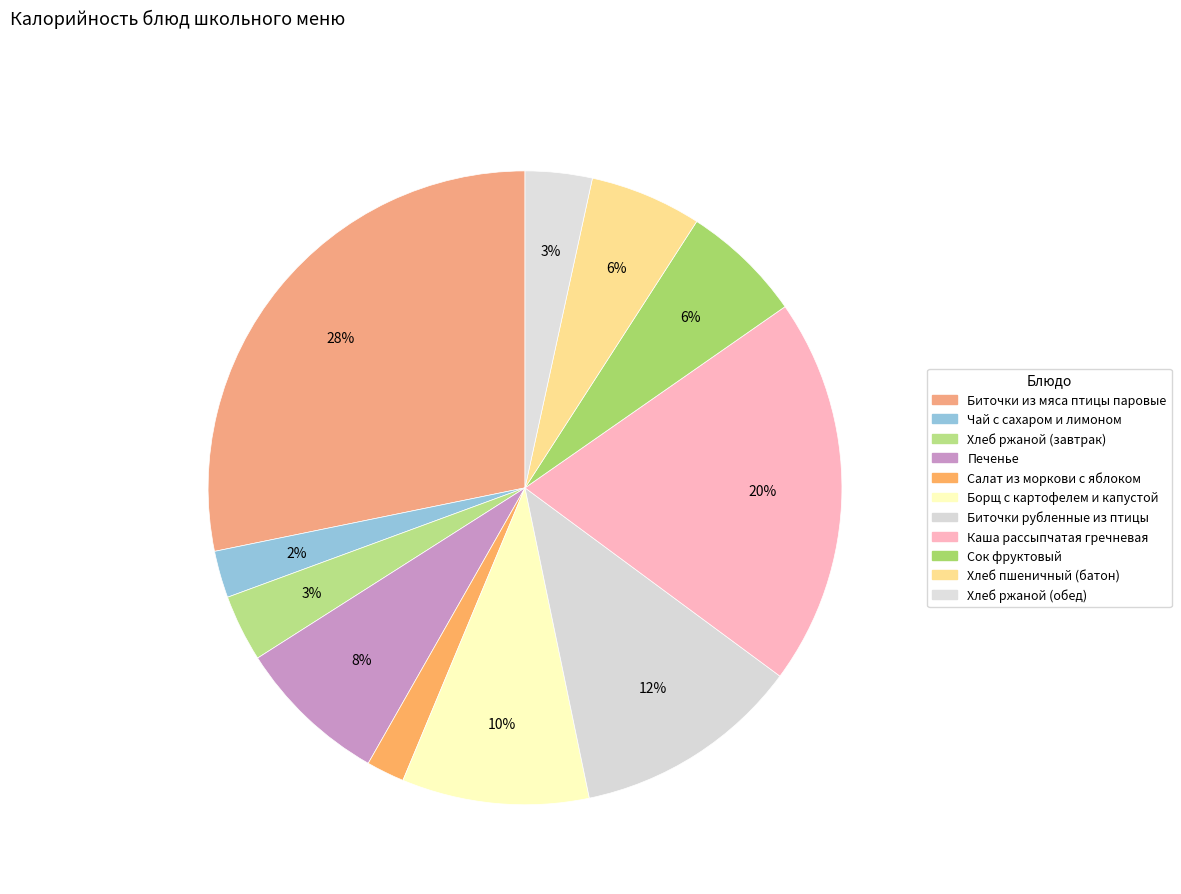

To the nearest percent, what percentage of the pie is Каша рассыпчатая гречневая?

20%